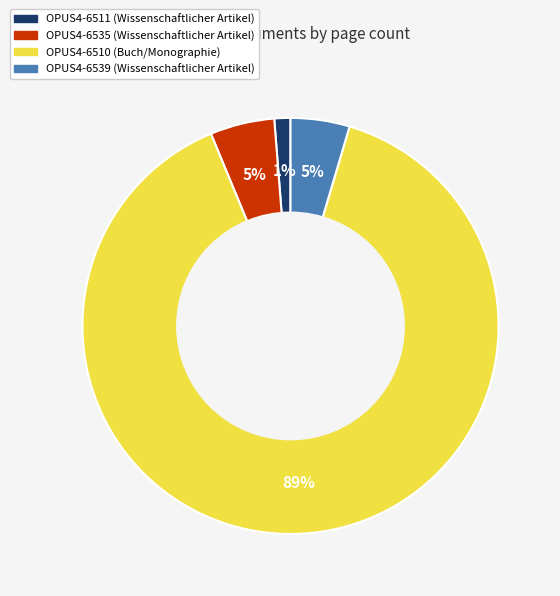

Is the sum of OPUS4-6510 and OPUS4-6539 greater than half?

Yes